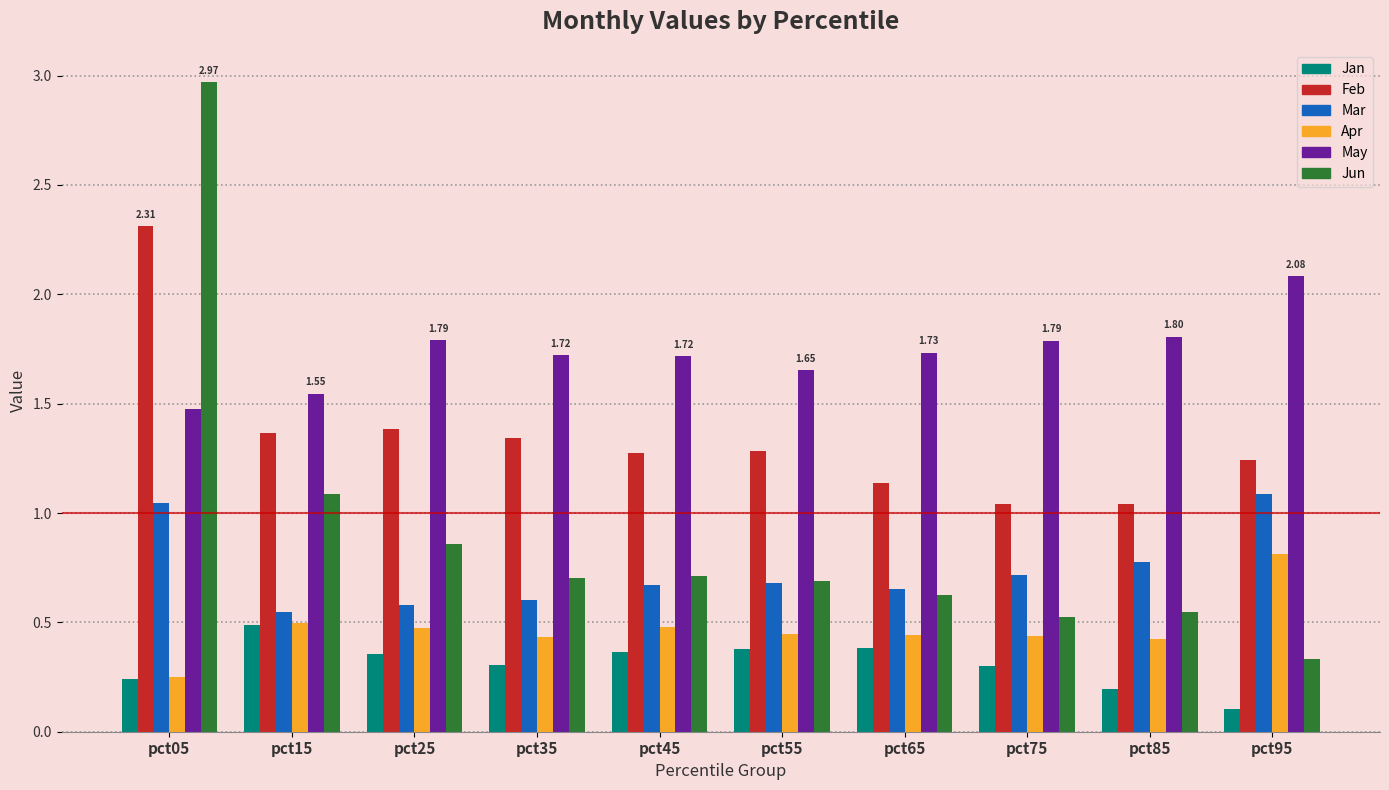

Which series has the largest range (max minus min)?

Jun